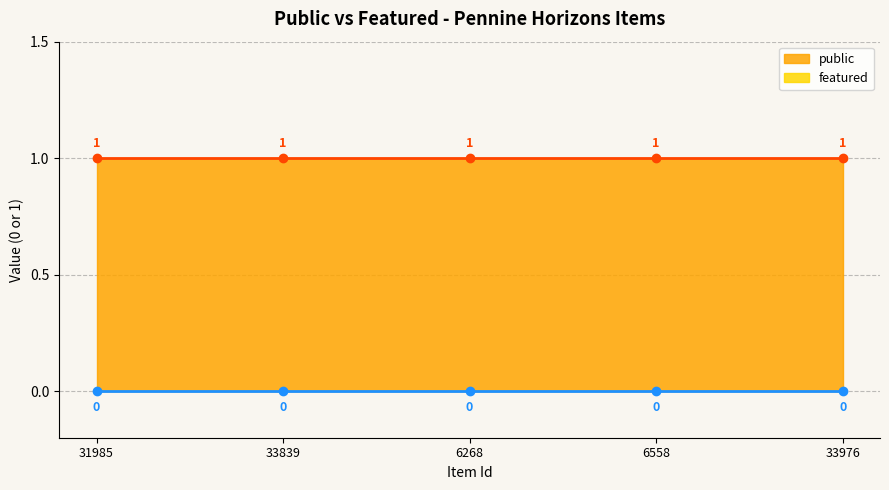

Is the value of featured at 33839 greater than the value of public at 33976?

No